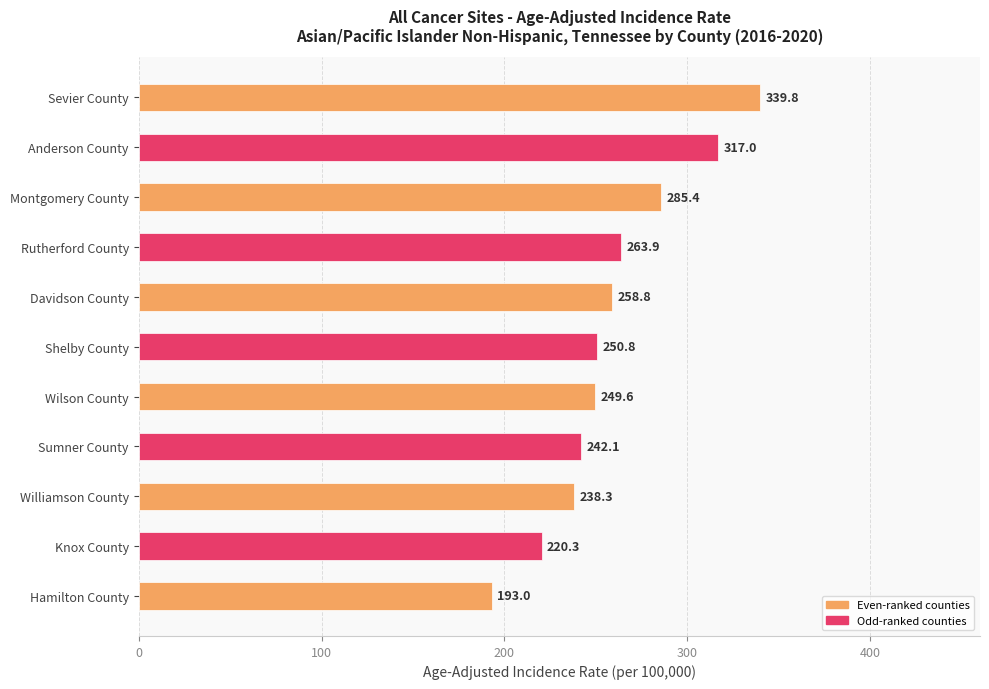

Where is the data nearest to the value 266?

Rutherford County